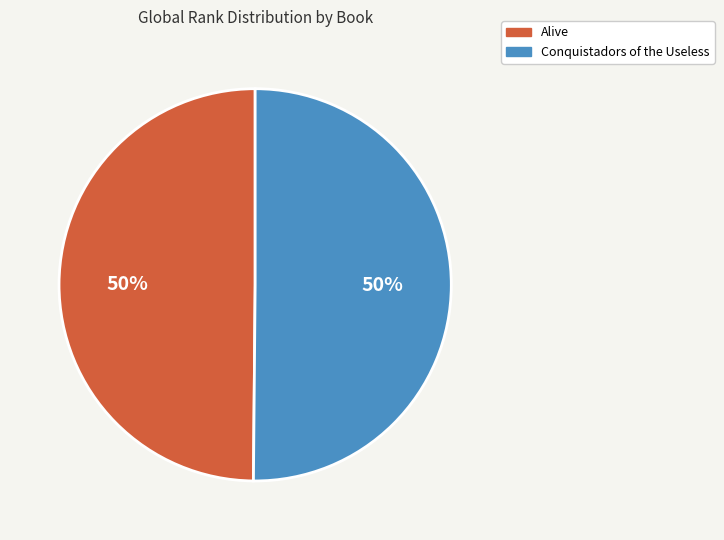

What is the ratio of the value at Conquistadors of the Useless to the value at Alive?

1.0